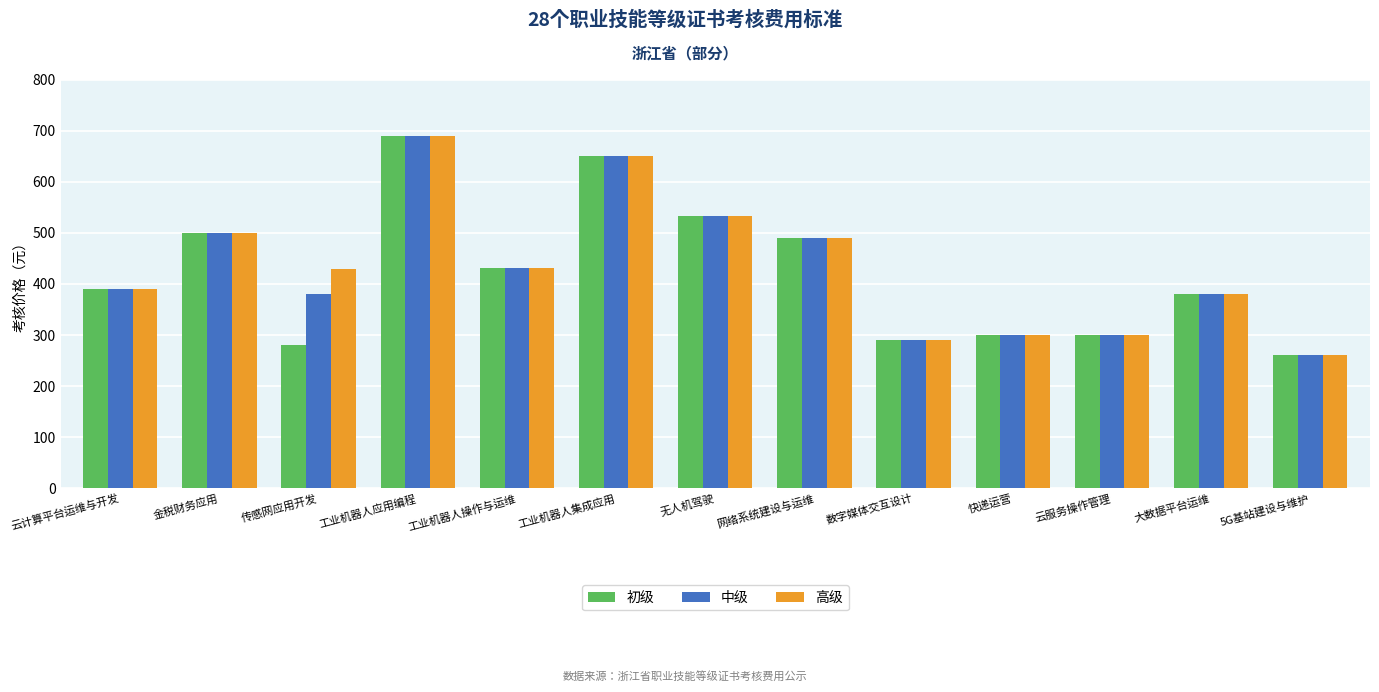

What is the minimum value shown in the chart?

260